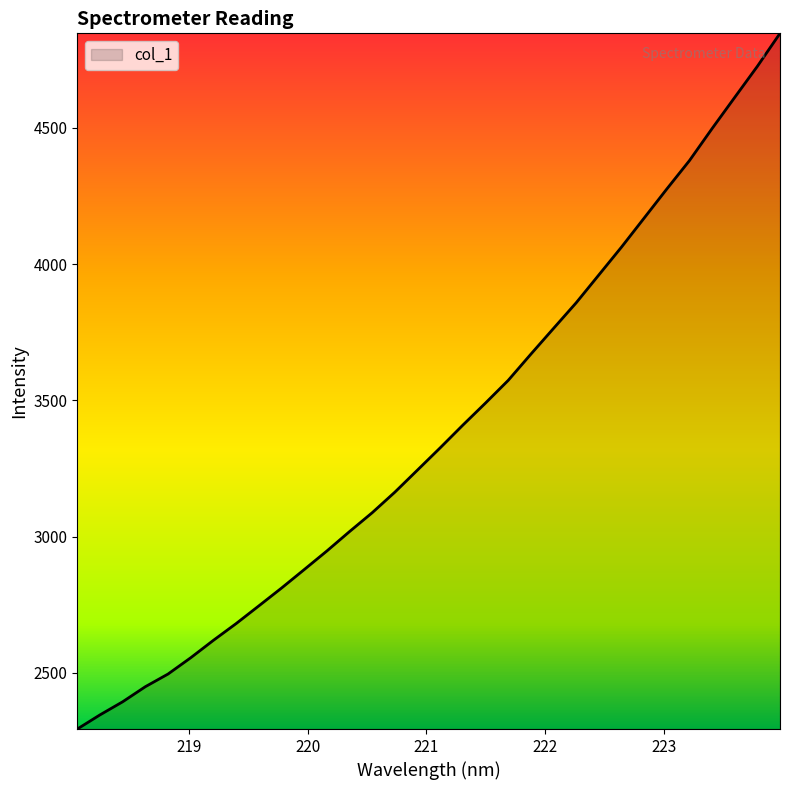

What is the smallest value displayed?

2294.0